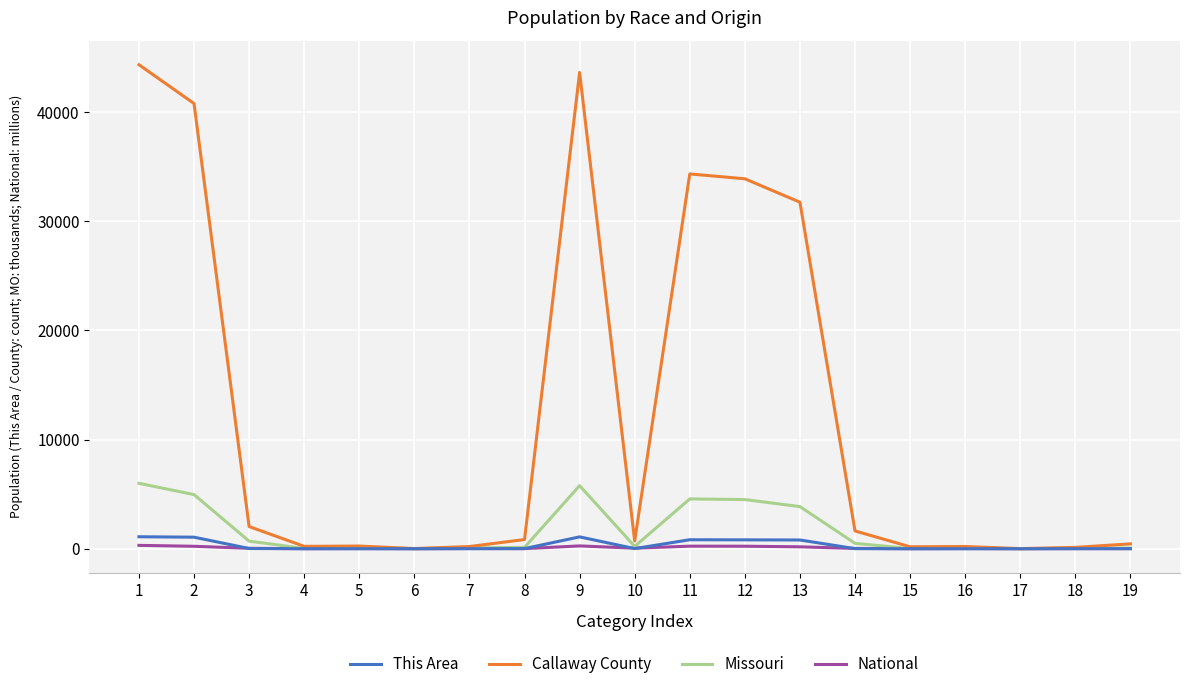

What is the difference between the National values at 12 and 1?

79.0